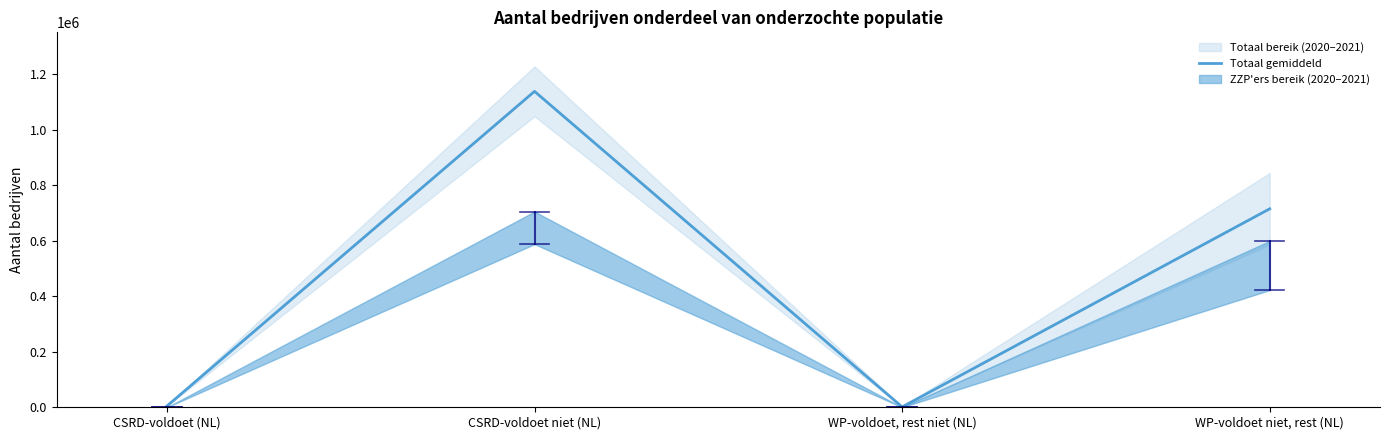

Reading left to right, list all the values displayed in this chart.

4462.5	1137592.5	1265.0	714695.0